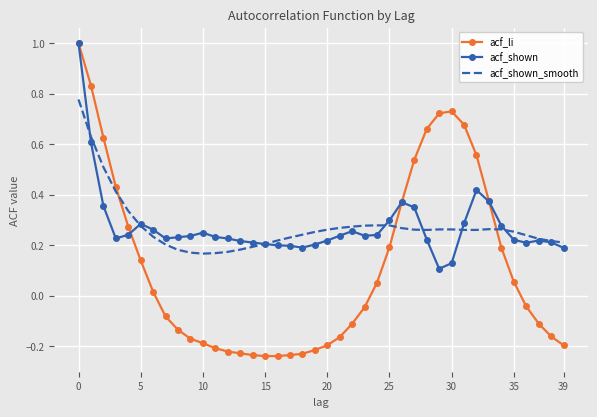

At how many categories does at least one series exceed 0?

40